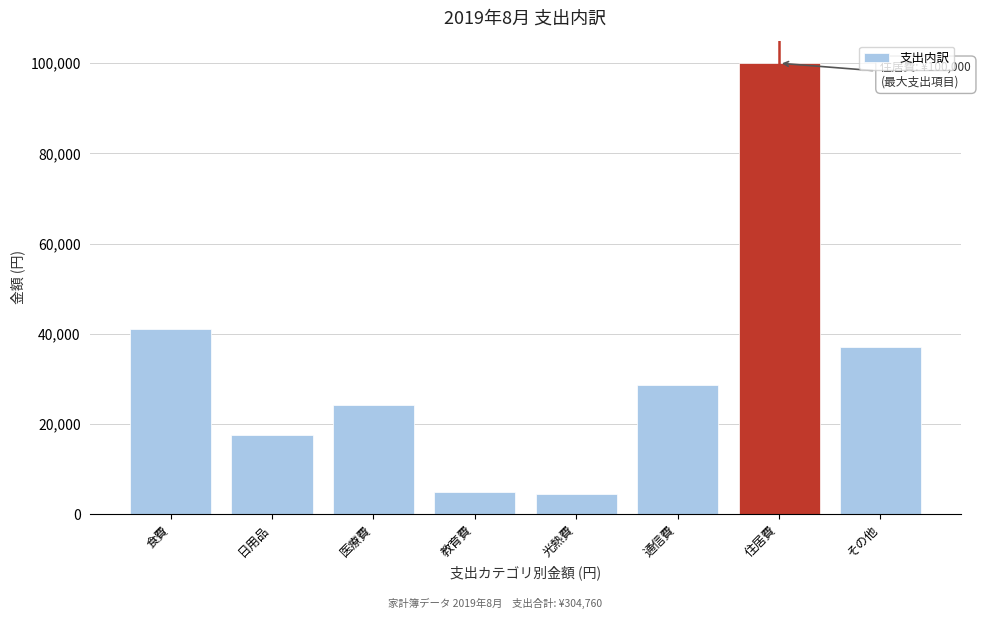

Reading left to right, what are all the values shown in this chart?

食費=41000	日用品=17500	医療費=24210	教育費=5000	光熱費=4530	通信費=28700	住居費=100000	その他=37000